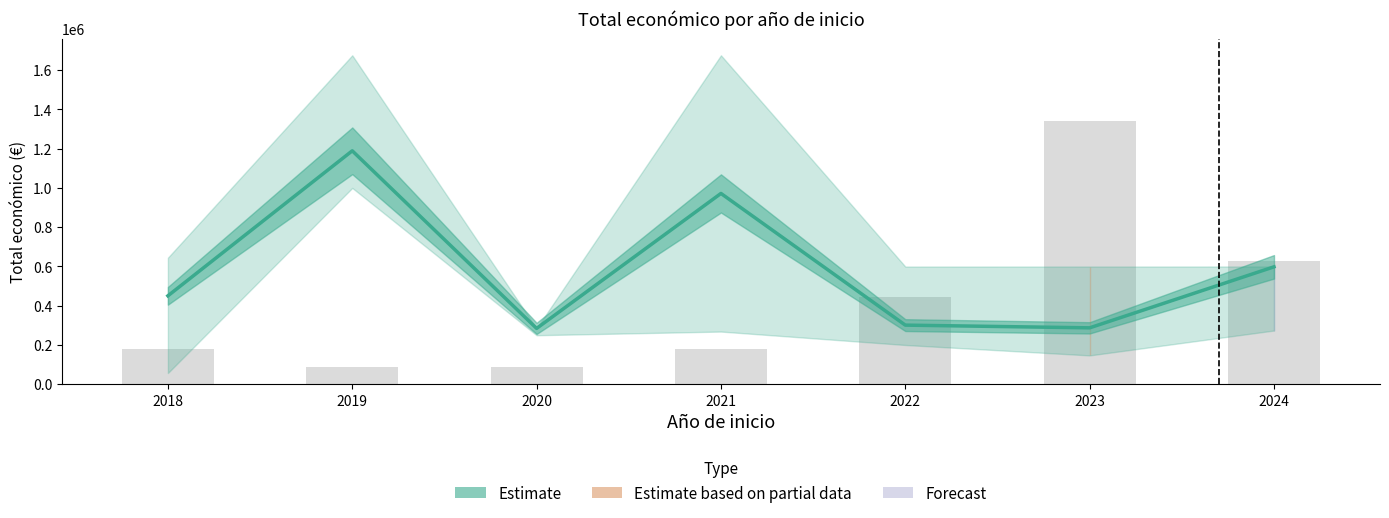

What is the average value?

583393